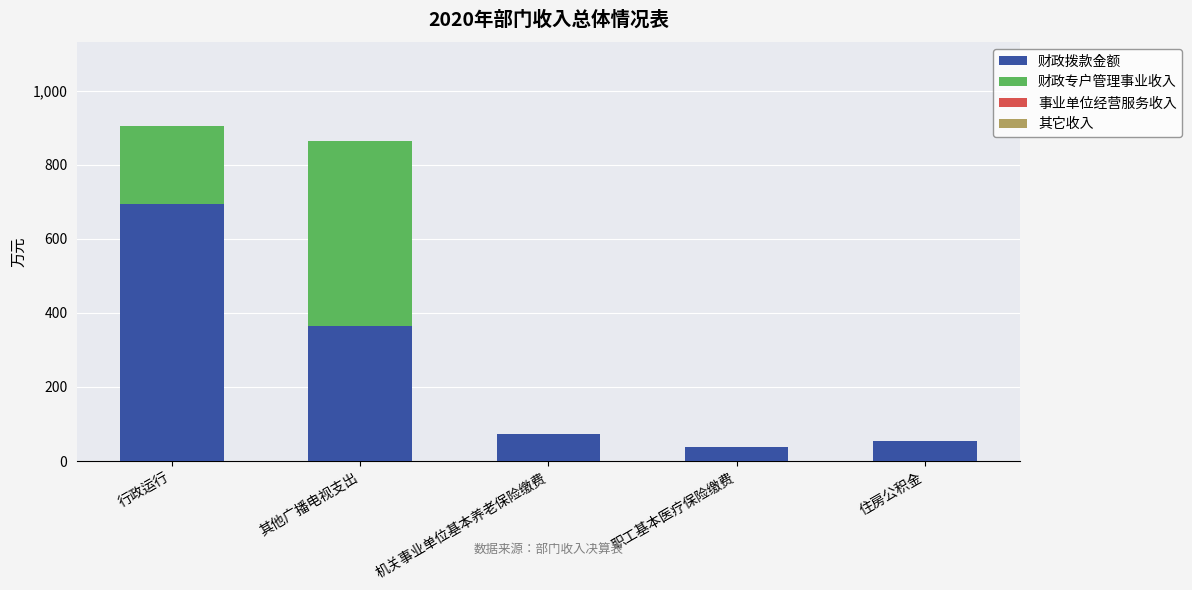

Are the bars horizontal?

No